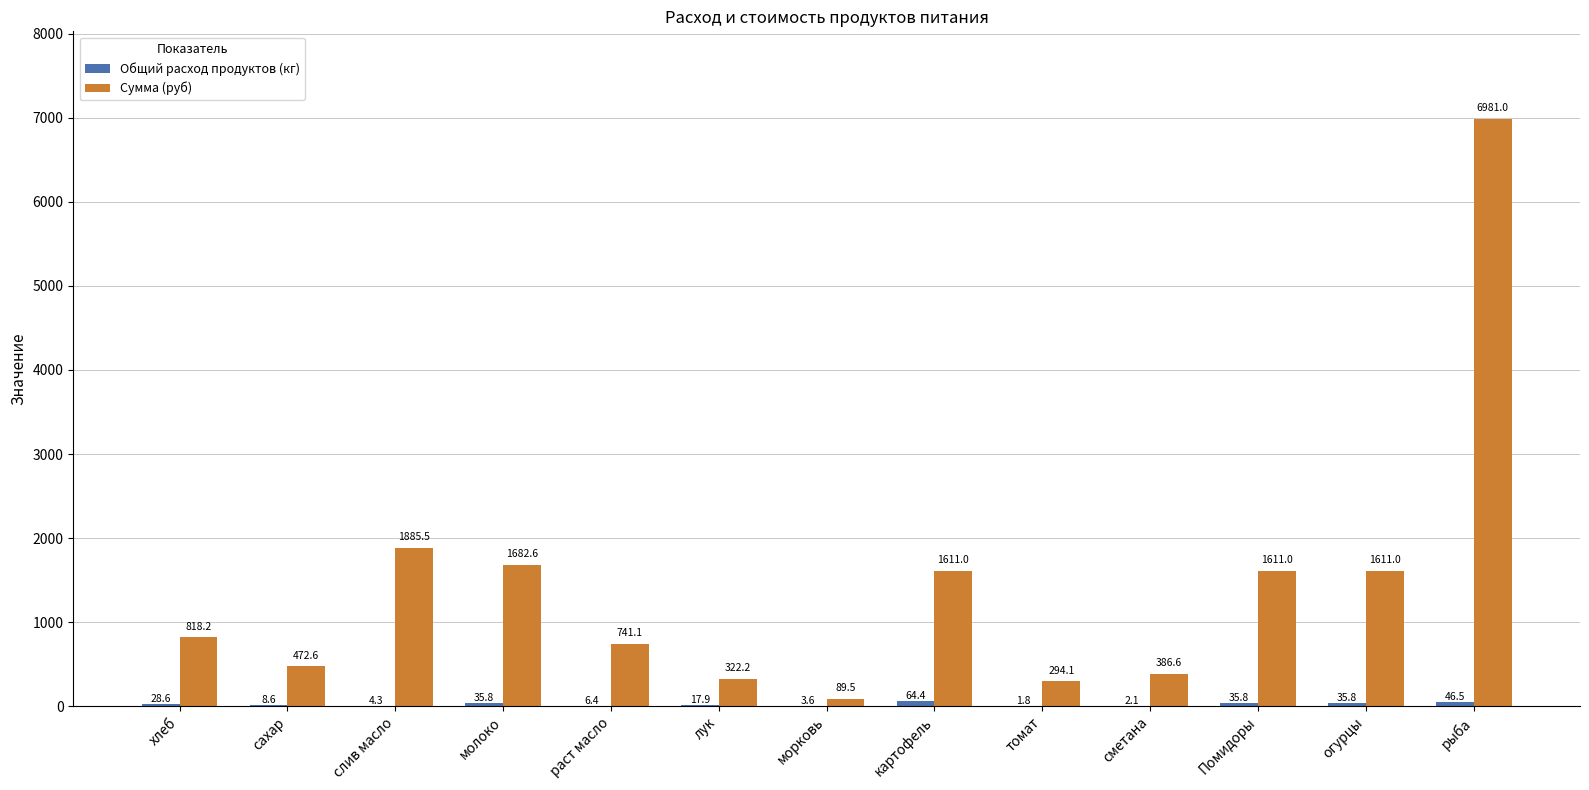

What is the average value of the Сумма (руб) series?

1423.6